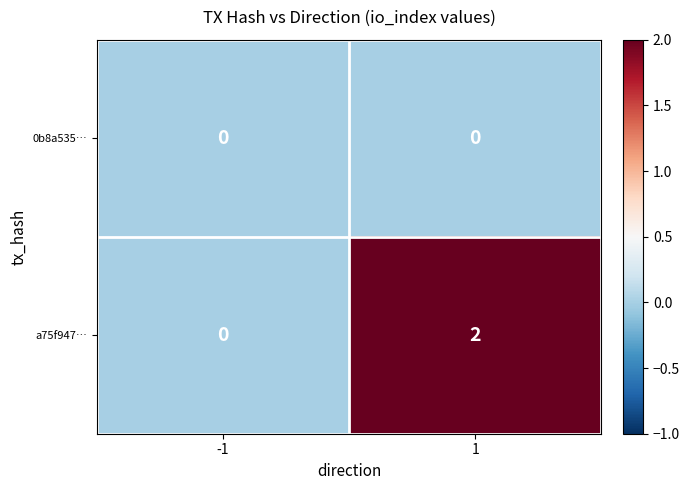

Rank the series by their maximum value, from highest to lowest.

a75f947…, 0b8a535…